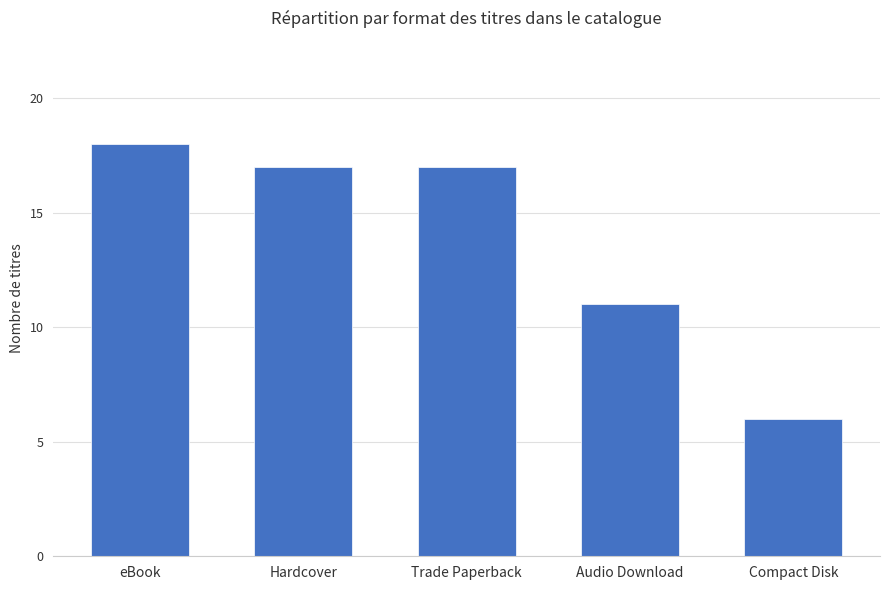

Where does the data first go above 17?

eBook